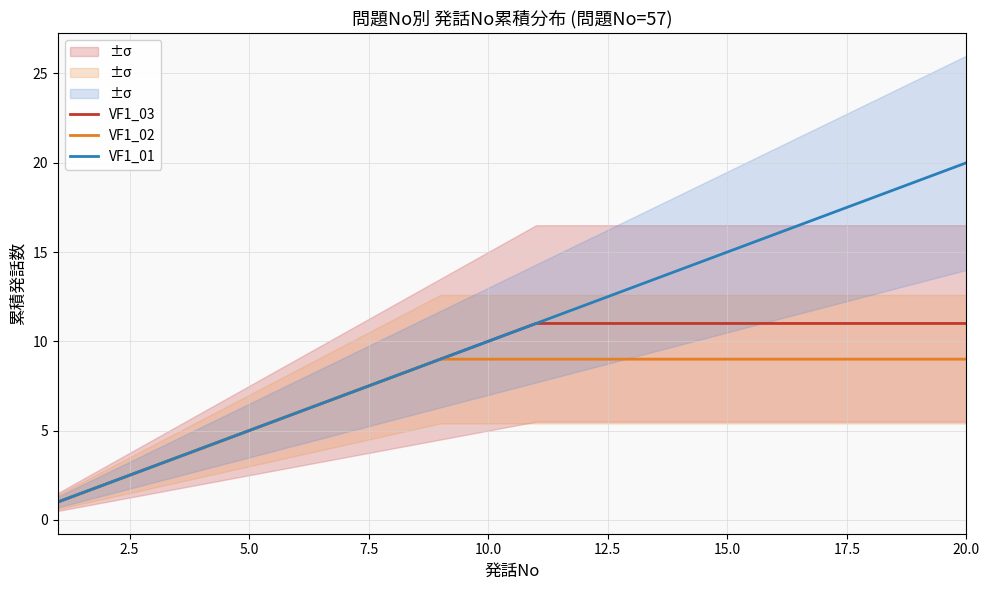

What is the lowest value of the VF1_01 series?

1